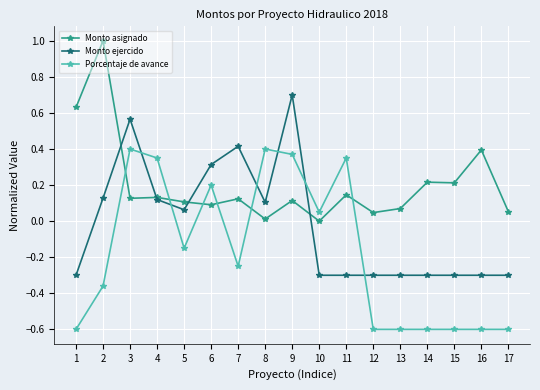

Where is the first local maximum for Porcentaje de avance?

3